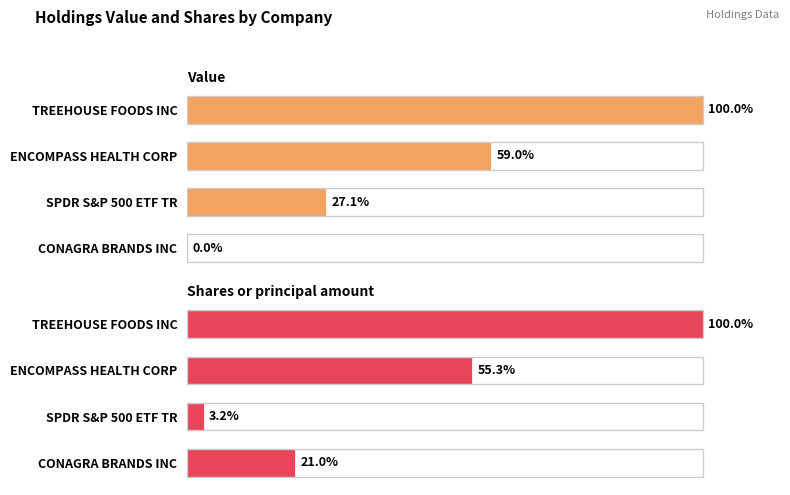

The value of Shares or principal amount at TREEHOUSE FOODS INC is 175.3. True or false?

False